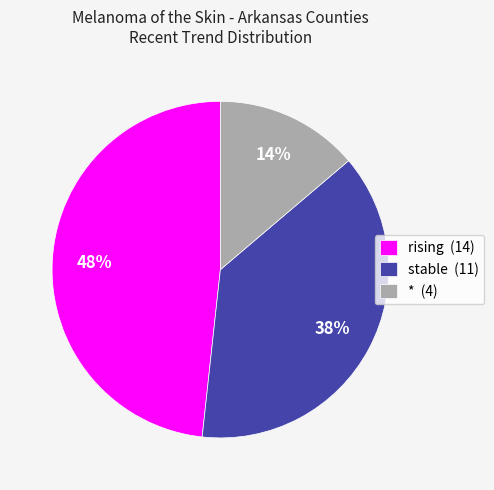

Rank the categories by value from highest to lowest.

rising (14), stable (11), * (4)